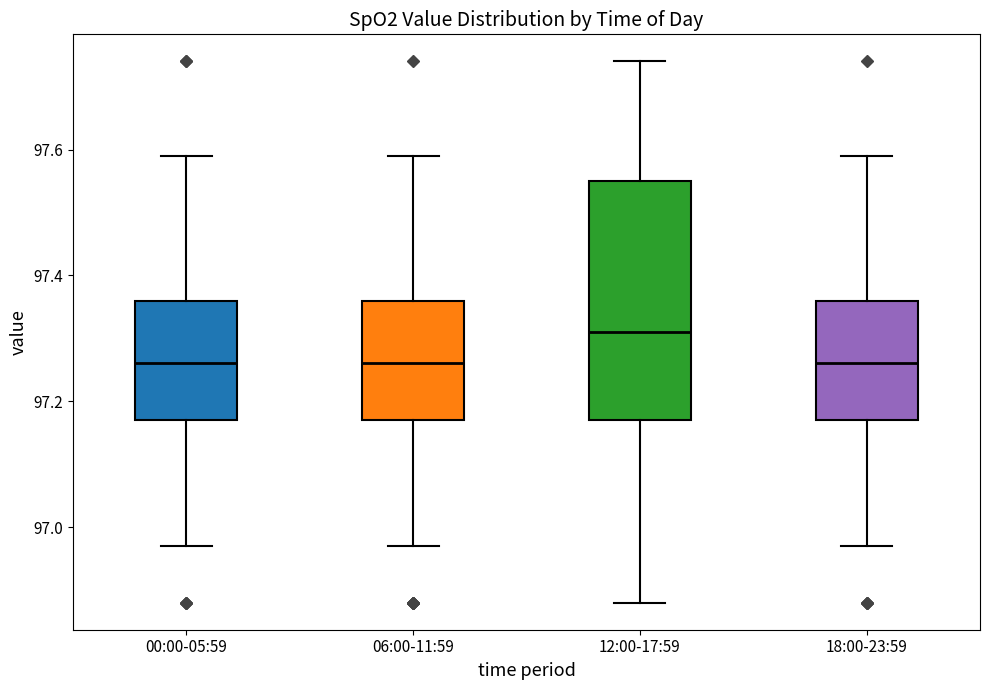

Where is the upper edge of the box for 06:00-11:59 on the y-axis? The values are not printed on the chart, so give them approximately, as read against the axis.

97.36